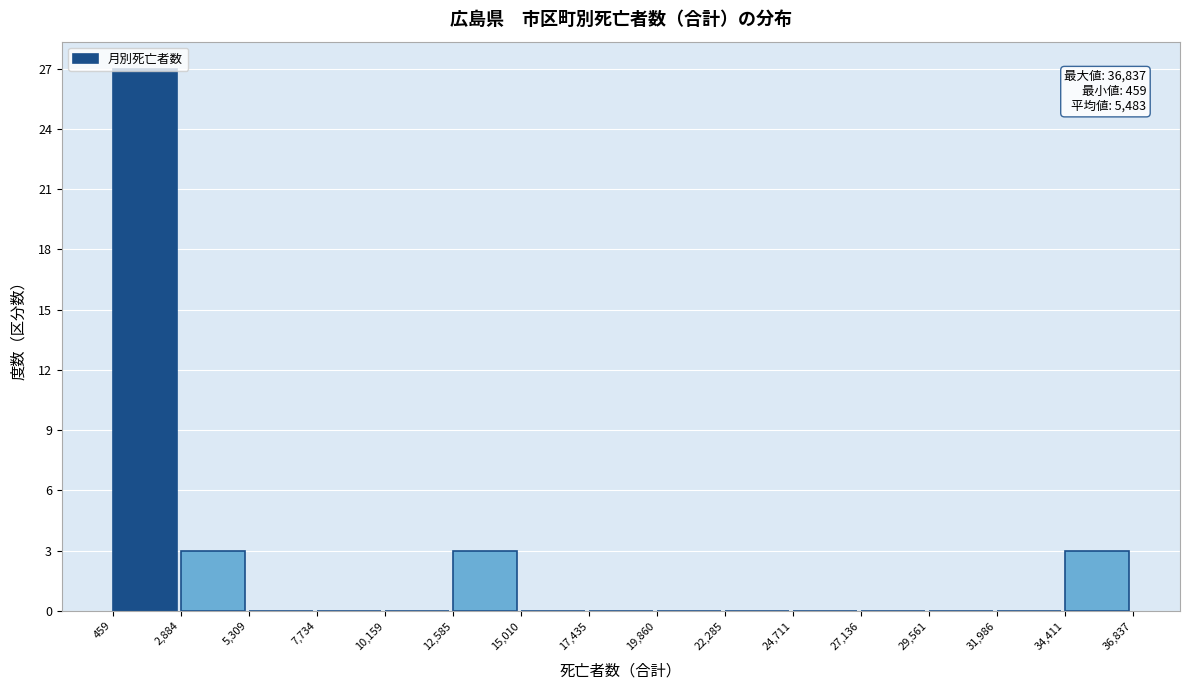

Over which range of the x-axis is the bar tallest?

459 to 2,884